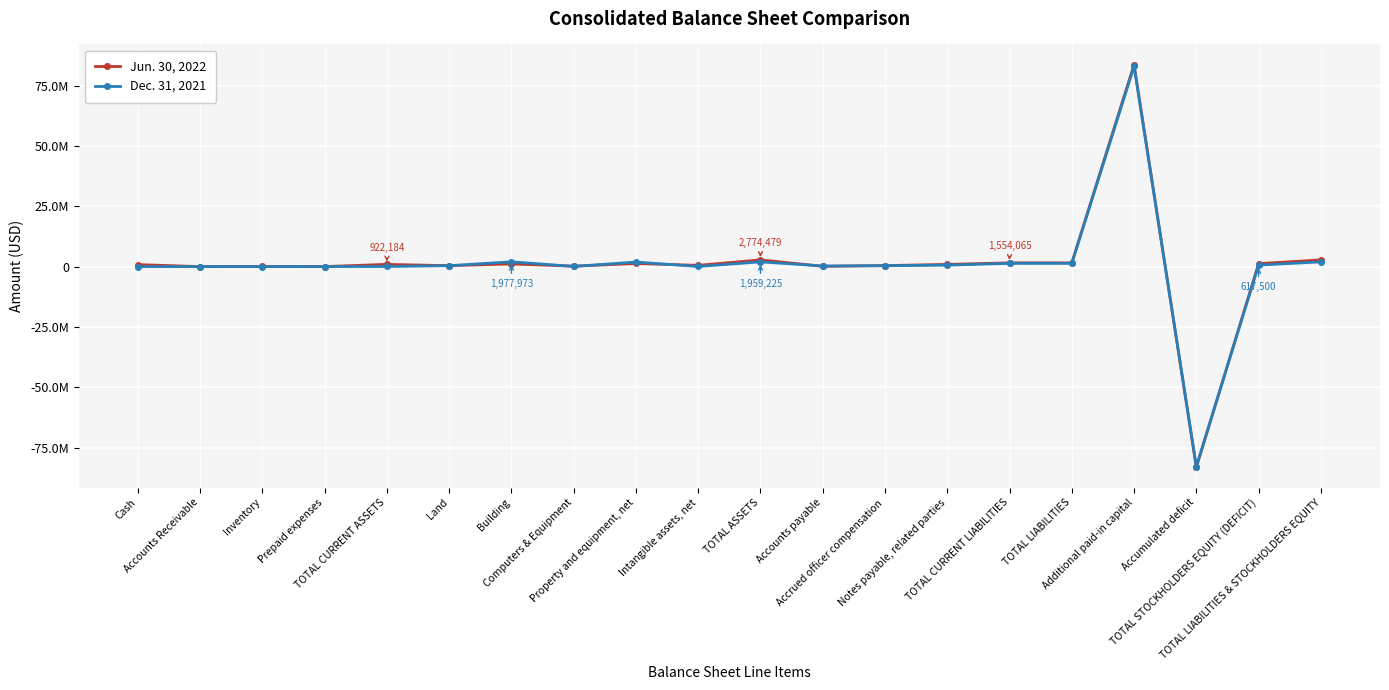

True or false: Dec. 31, 2021 and Jun. 30, 2022 cross at least once.

True